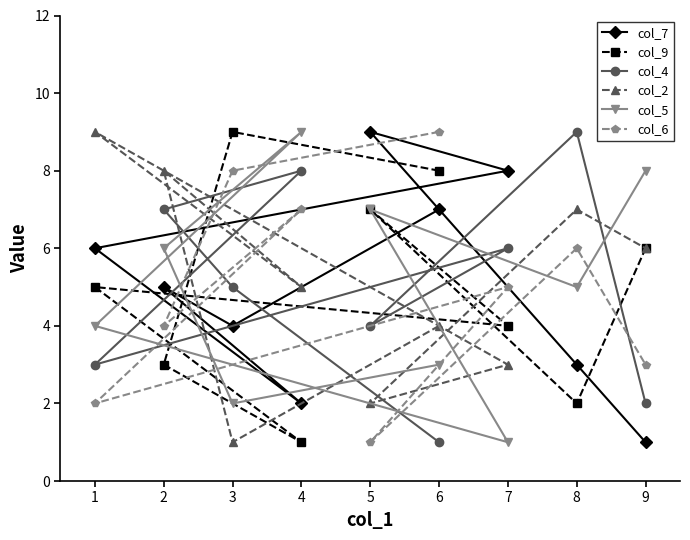

What is the label of the 4th point from the left?

4